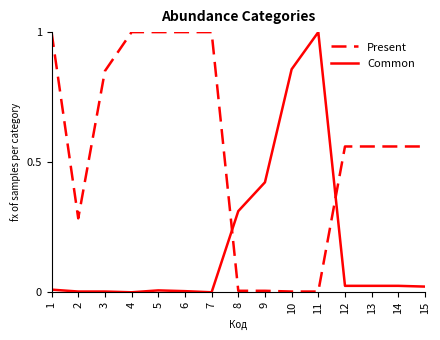

How many lines are shown in the chart?

2